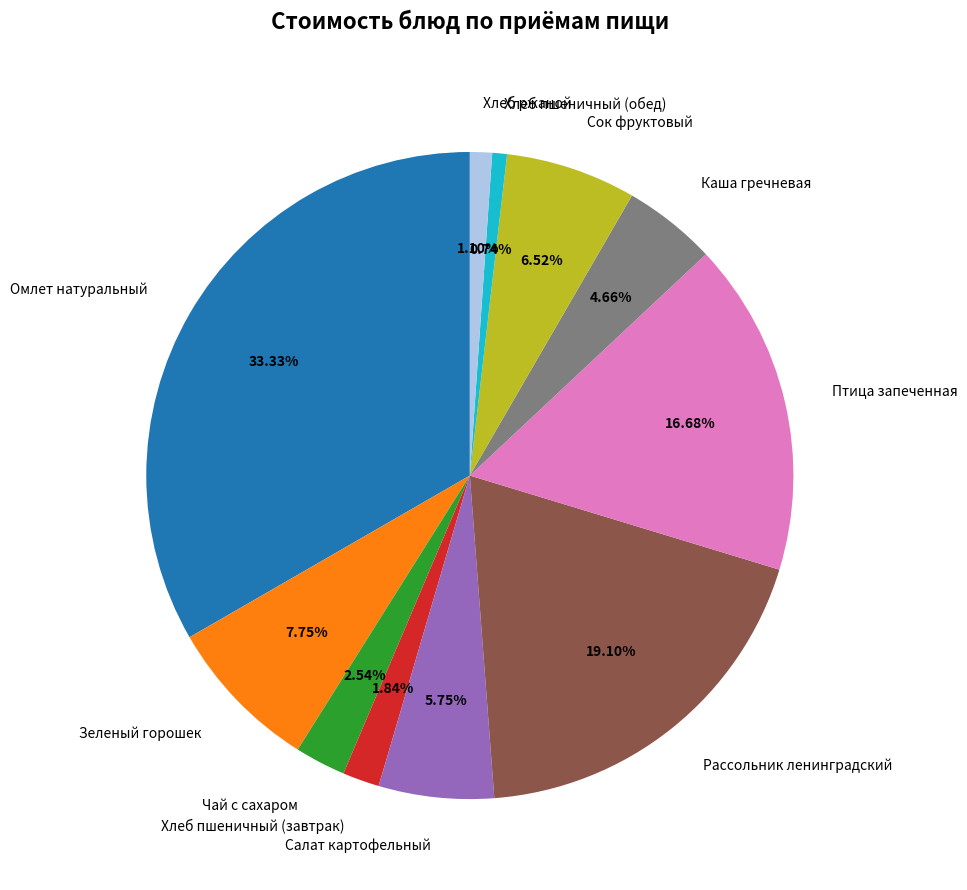

How many slices are in this pie chart?

11